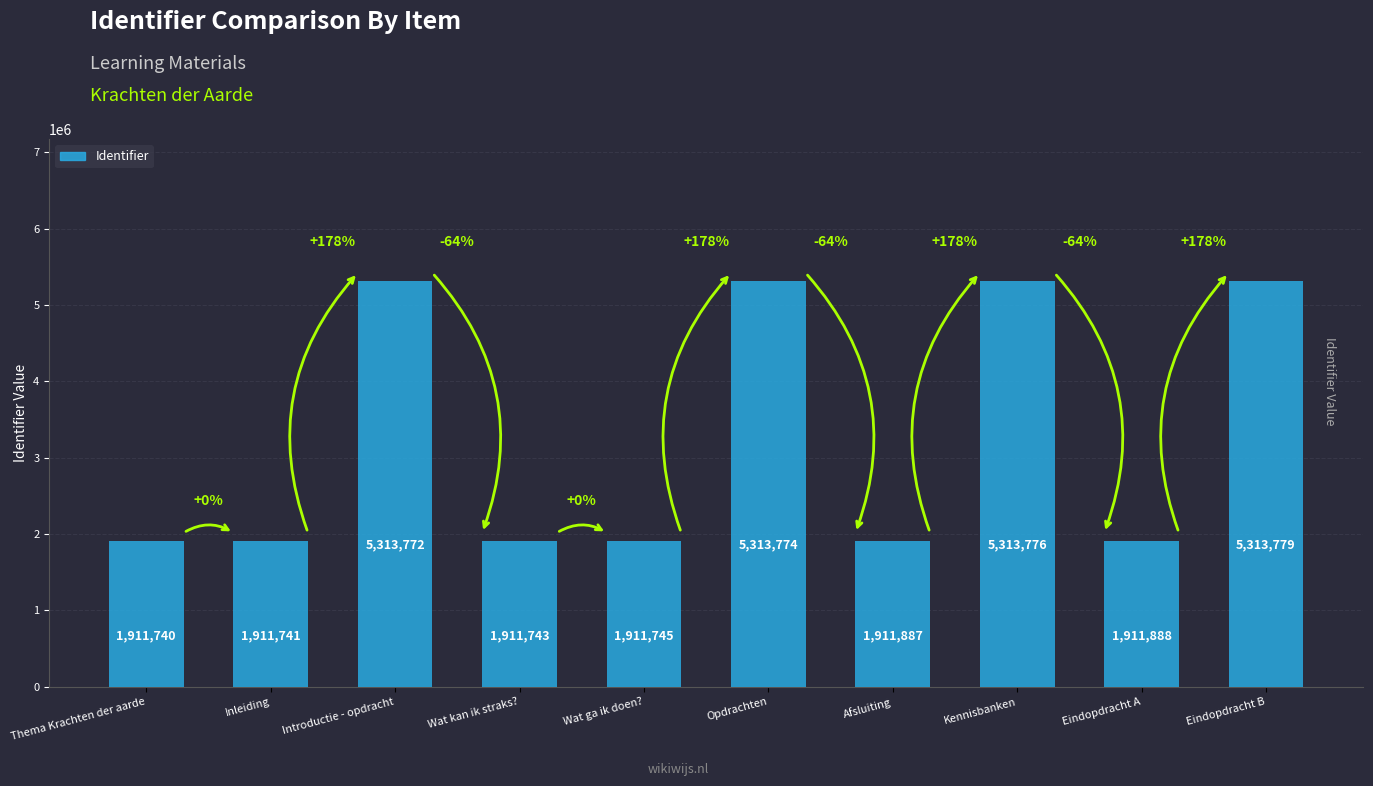

Count the number of categories in the chart.

10